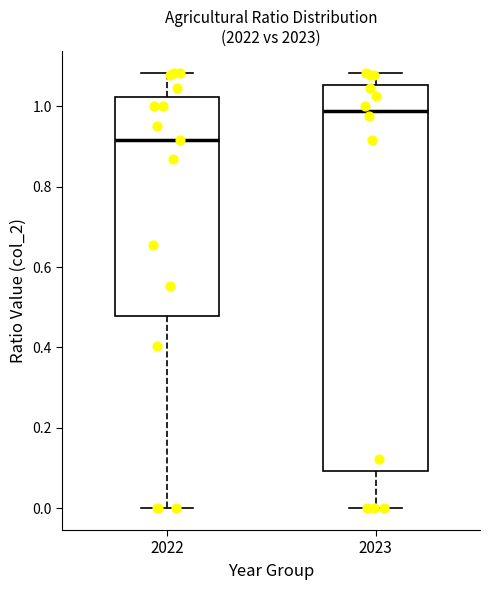

Which box has the lowest median line?

2022